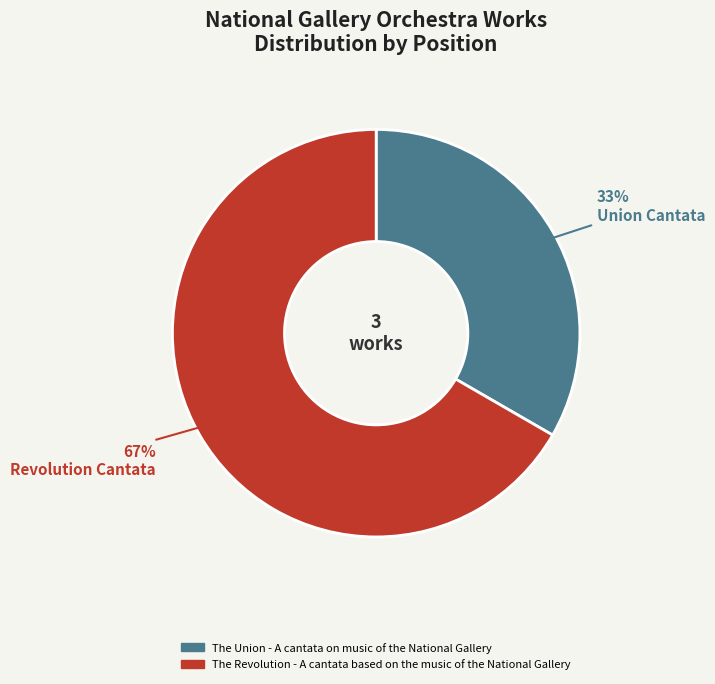

To the nearest percent, what is the combined percentage of The Revolution - A cantata based on the music of the National Gallery and The Union - A cantata on music of the National Gallery?

100%